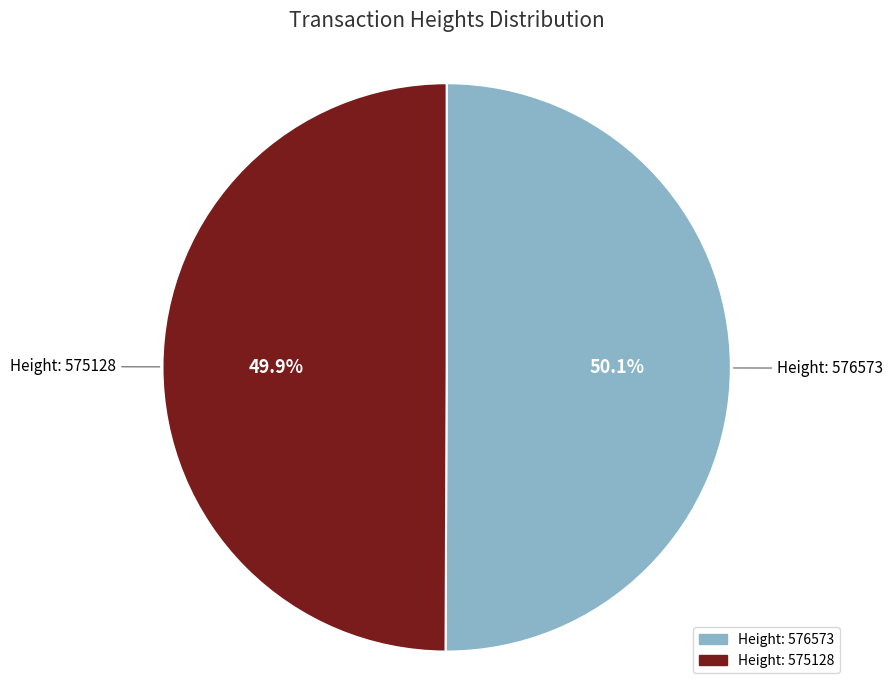

How many segments does this pie chart have?

2